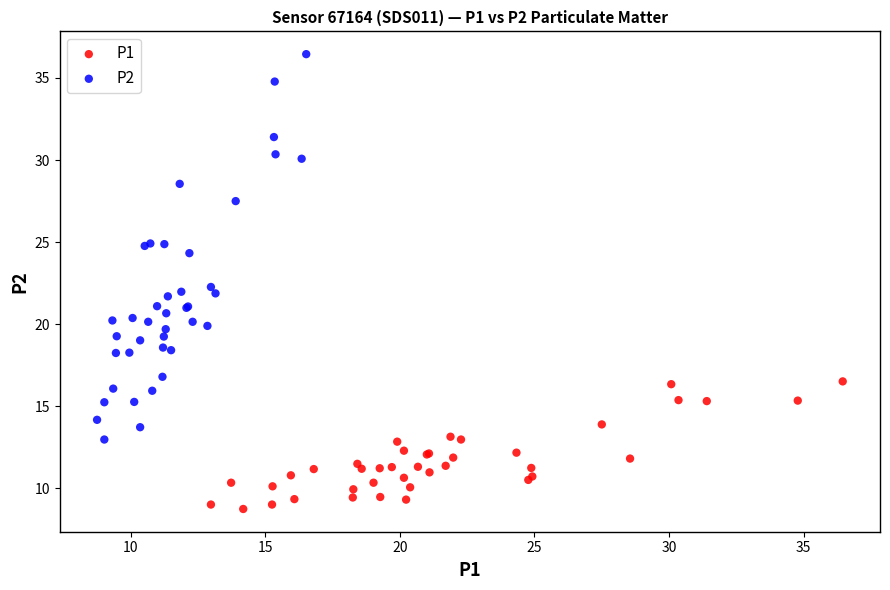

Which series has the widest spread of Y values?

P2